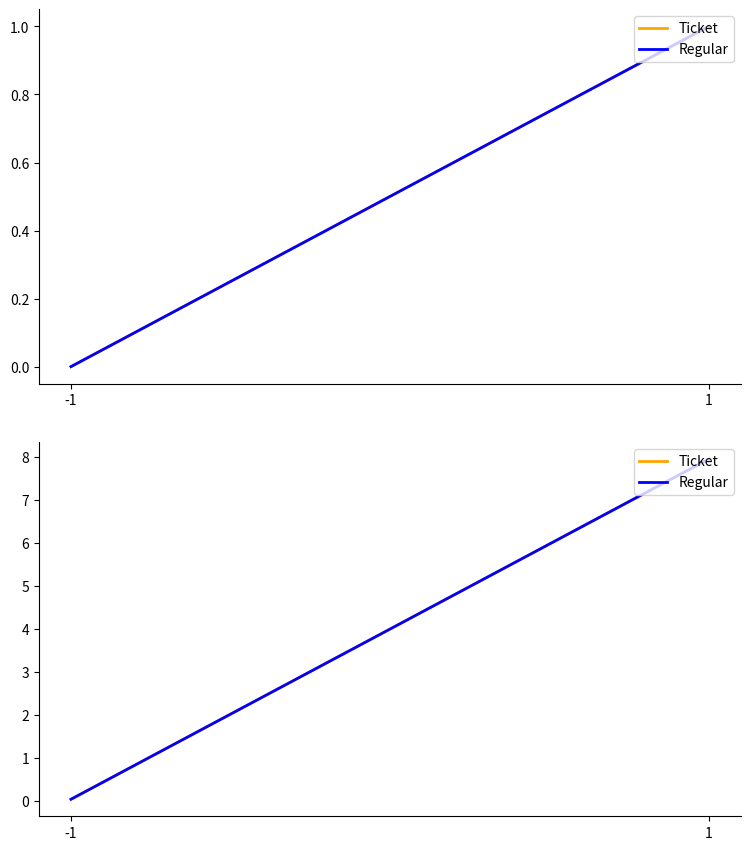

At which label does Ticket reach its peak?

1